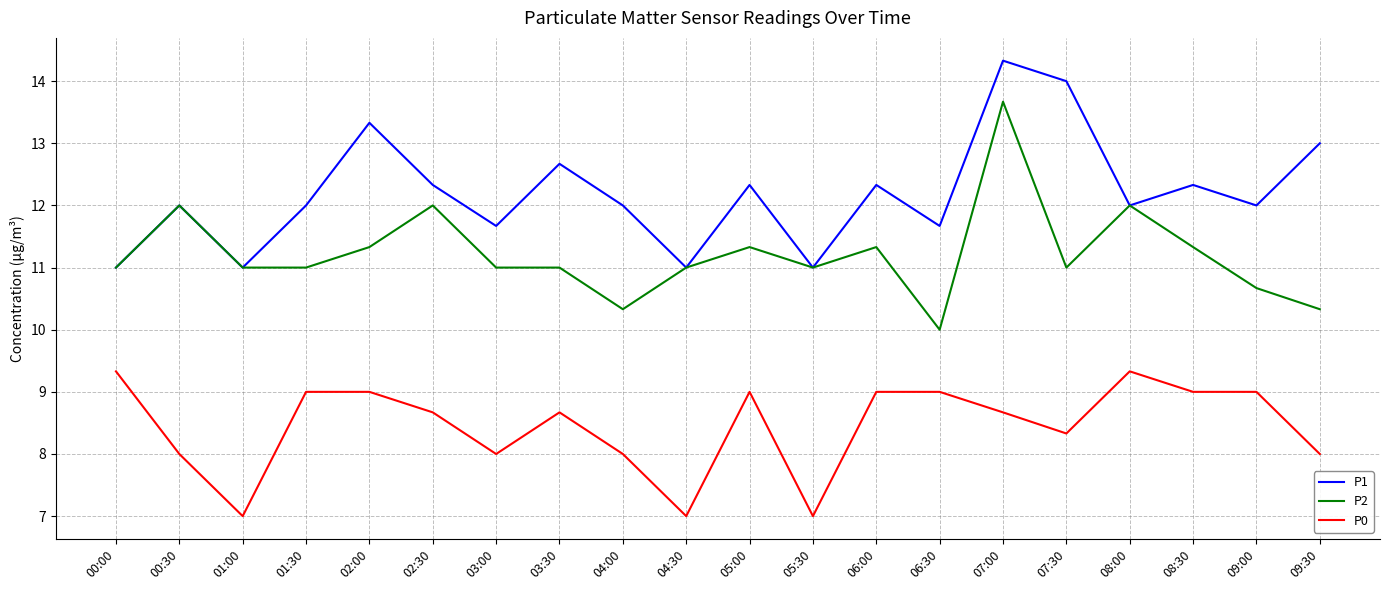

Which series has the widest spread of values?

P2